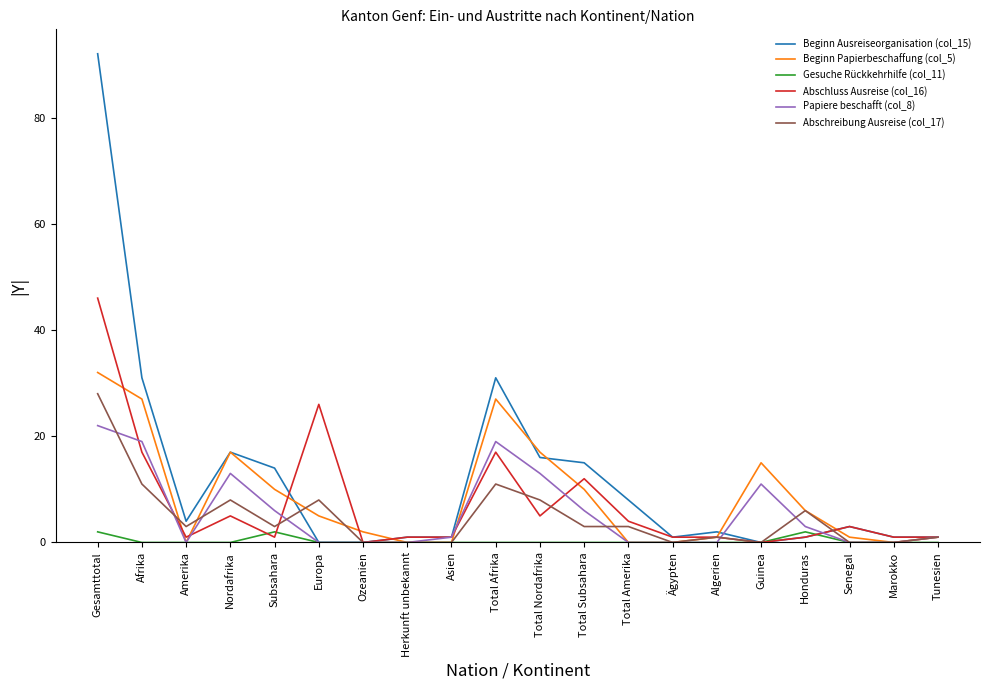

Rank the series by their maximum value, from highest to lowest.

Beginn Ausreiseorganisation (col_15), Abschluss Ausreise (col_16), Beginn Papierbeschaffung (col_5), Abschreibung Ausreise (col_17), Papiere beschafft (col_8), Gesuche Rückkehrhilfe (col_11)